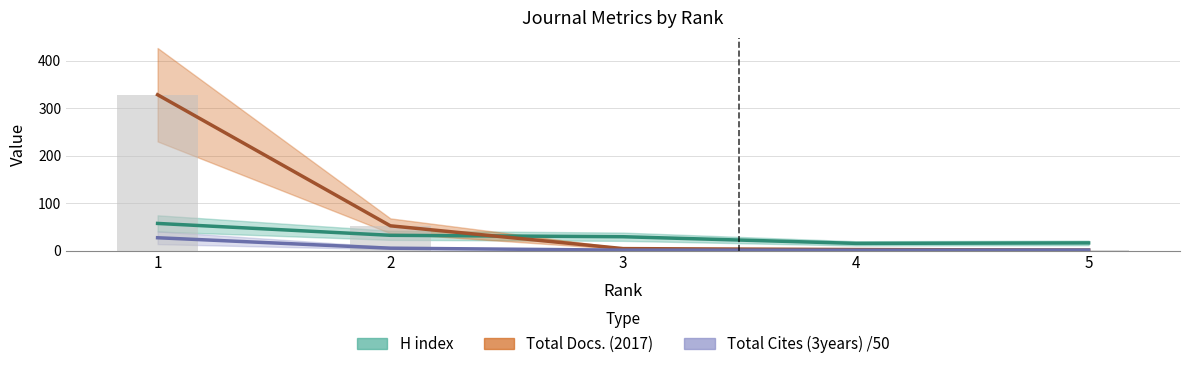

What is the maximum value shown in the chart?

328.0